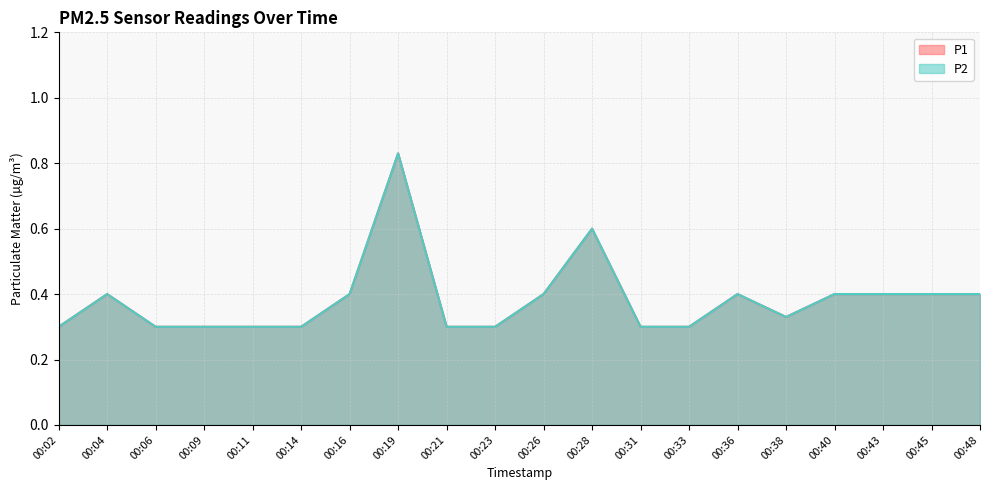

Rank the categories by P1 value from highest to lowest.

00:19, 00:28, 00:04, 00:16, 00:26, 00:36, 00:40, 00:43, 00:45, 00:48, 00:38, 00:02, 00:06, 00:09, 00:11, 00:14, 00:21, 00:23, 00:31, 00:33